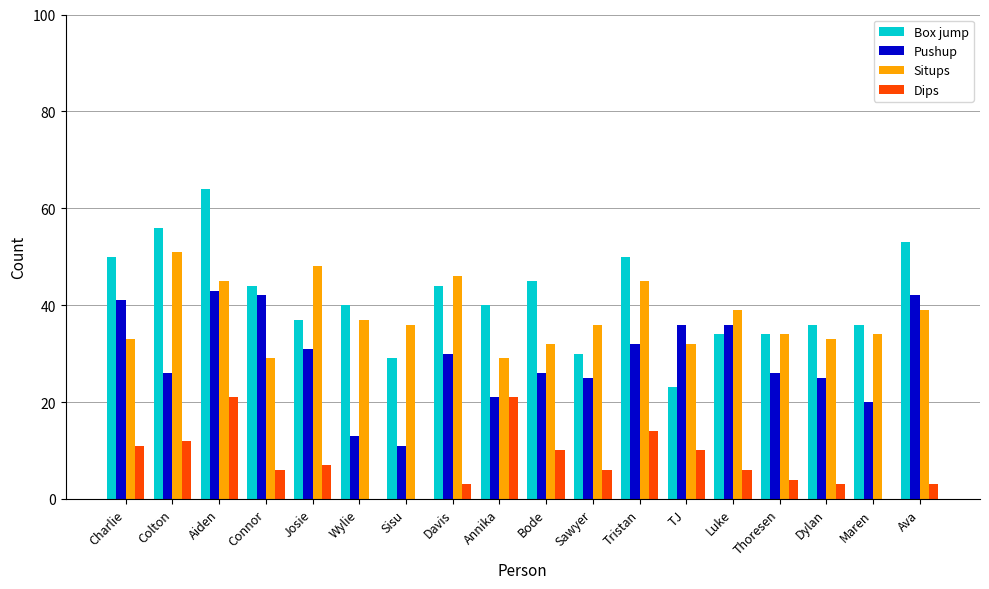

Between Sisu and Annika, which series saw the biggest shift?

Dips